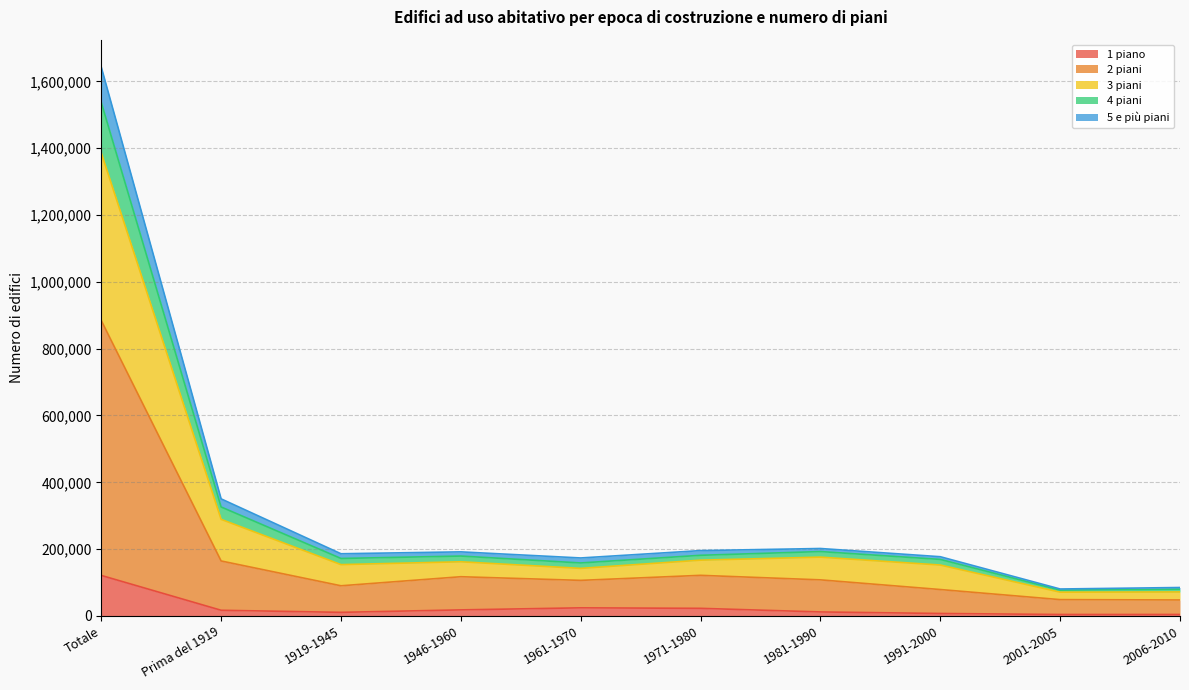

Which category has the highest value in the 1 piano series?

Totale